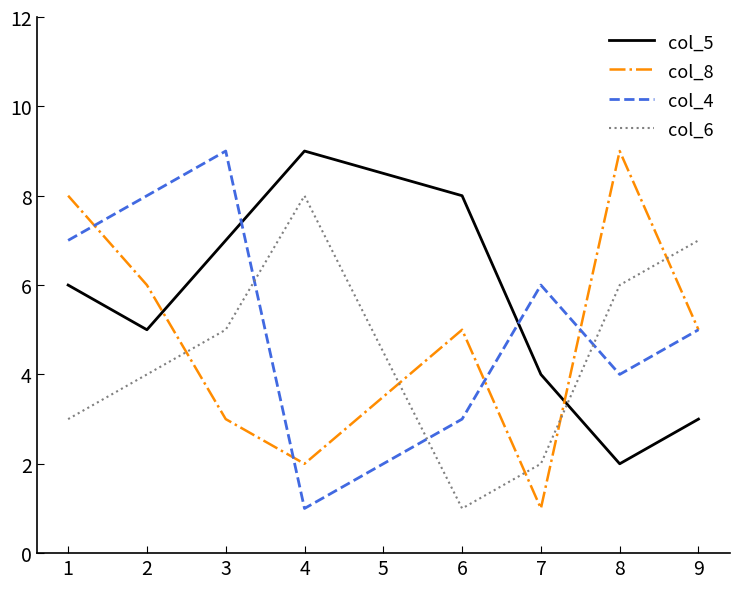

At which label is col_5 closest to 5?

2